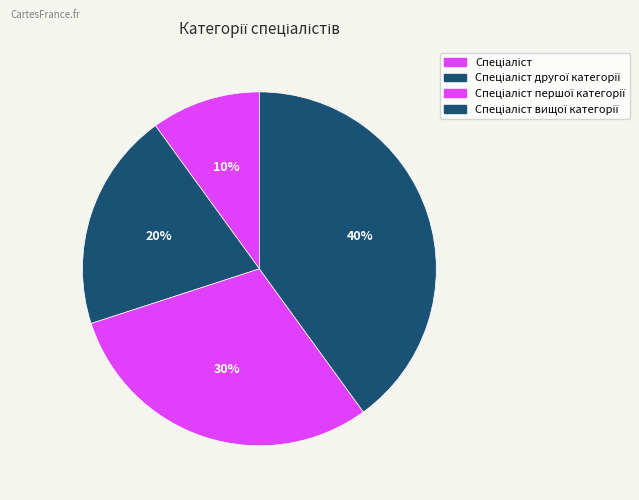

Is there a majority slice in this chart?

No